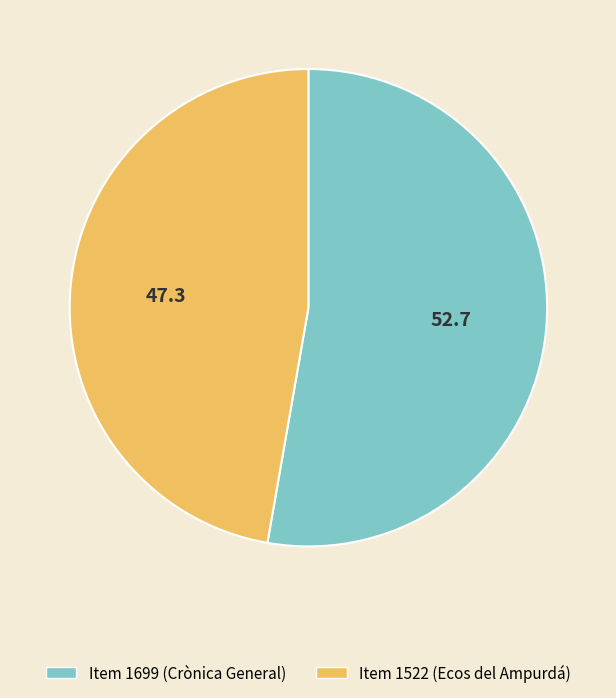

Do Item 1699 (Crònica General) and Item 1522 (Ecos del Ampurdá) together represent more than half of the pie?

Yes